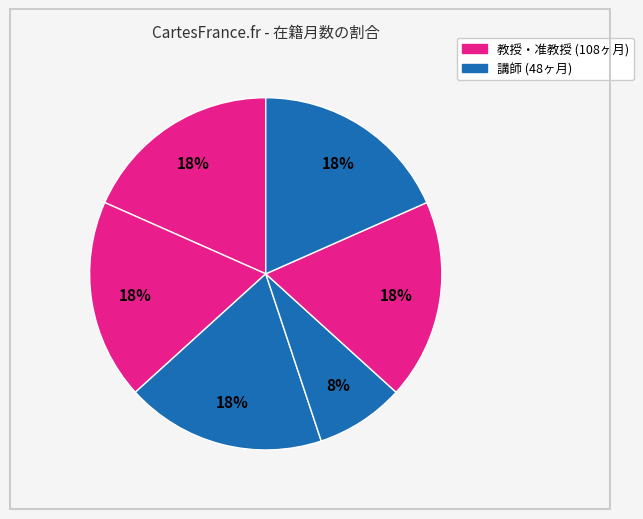

How many slices are in this pie chart?

6